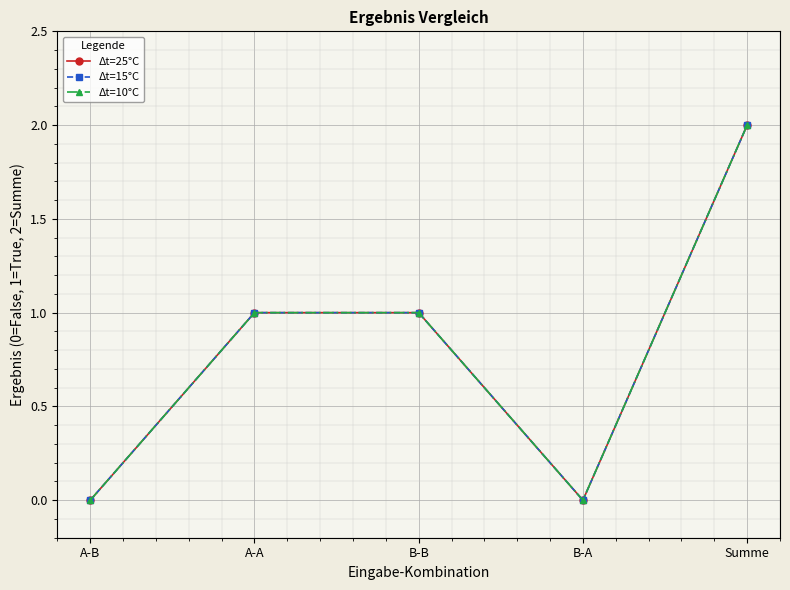

Is this an area chart (filled region under the line)?

No